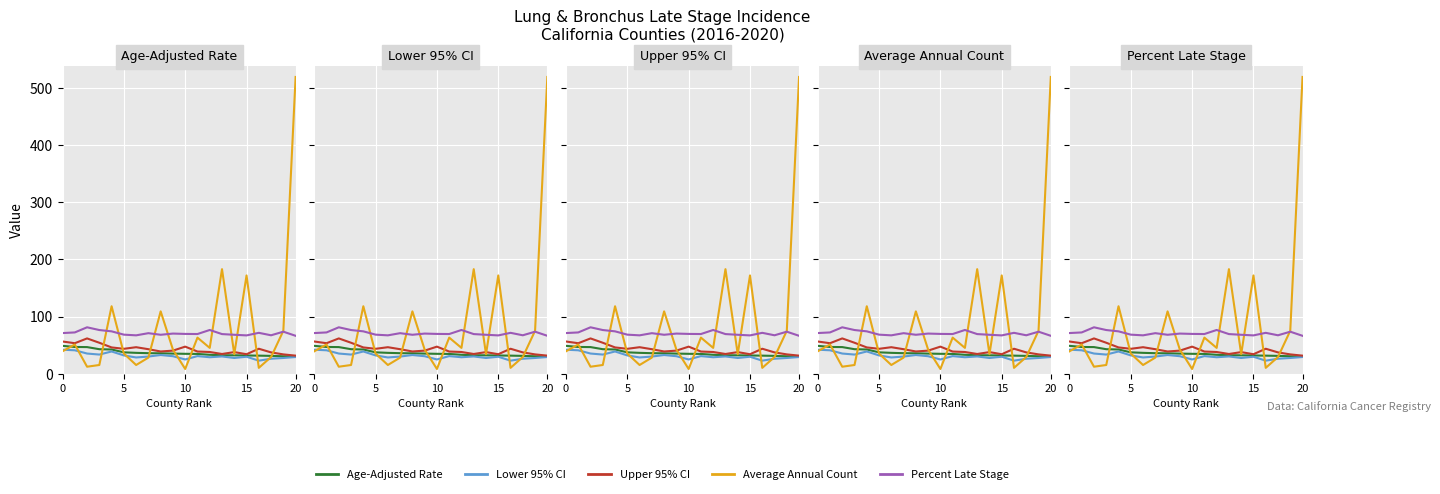

Which series has the largest total across all categories?

Average Annual Count